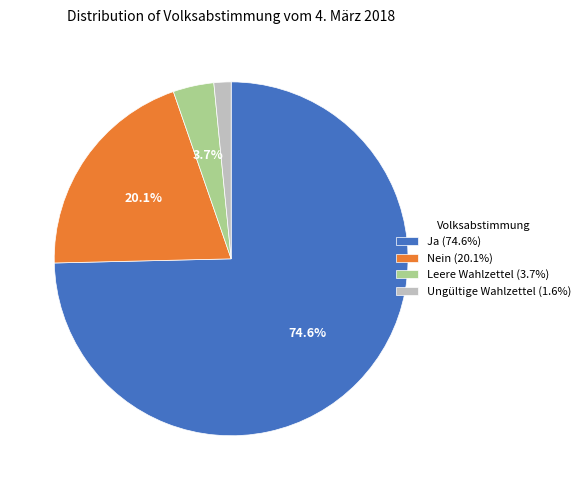

How many segments does this pie chart have?

4